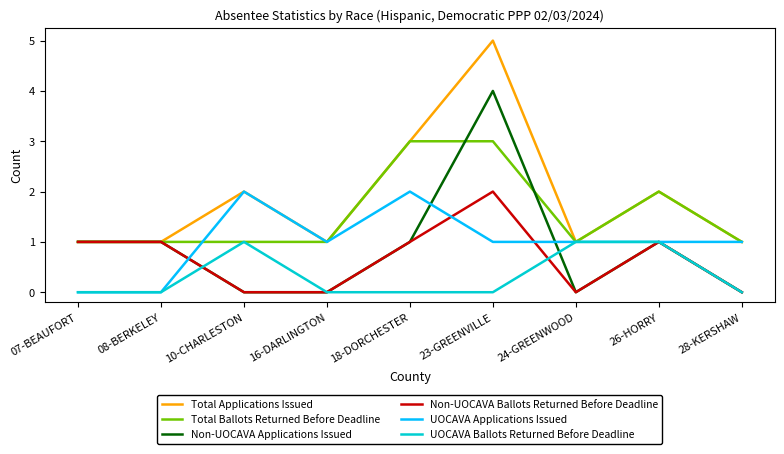

What position from the right is 18-DORCHESTER?

5